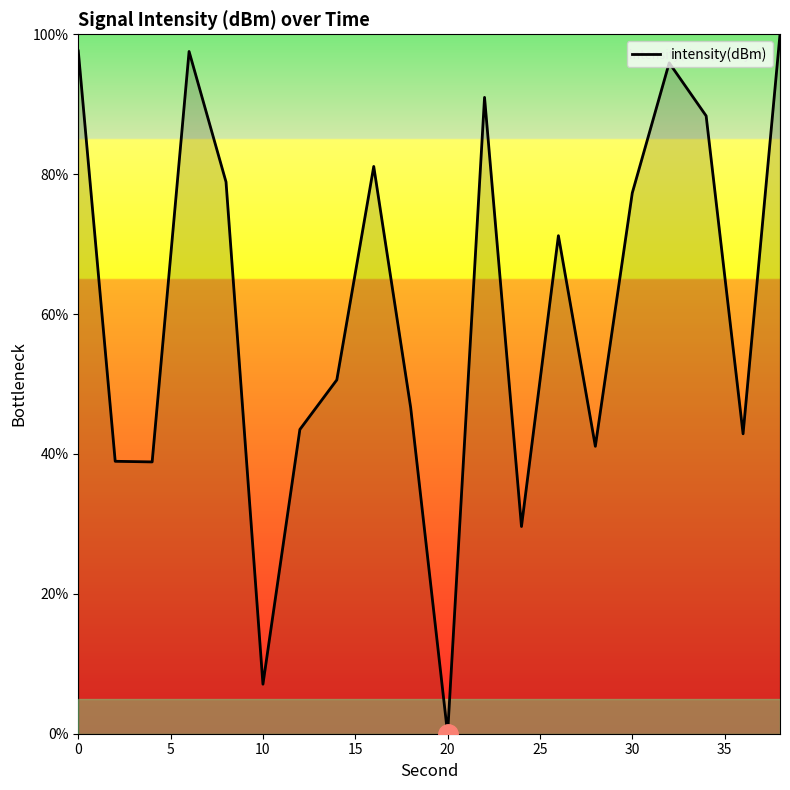

What is the greatest value displayed?

100.0